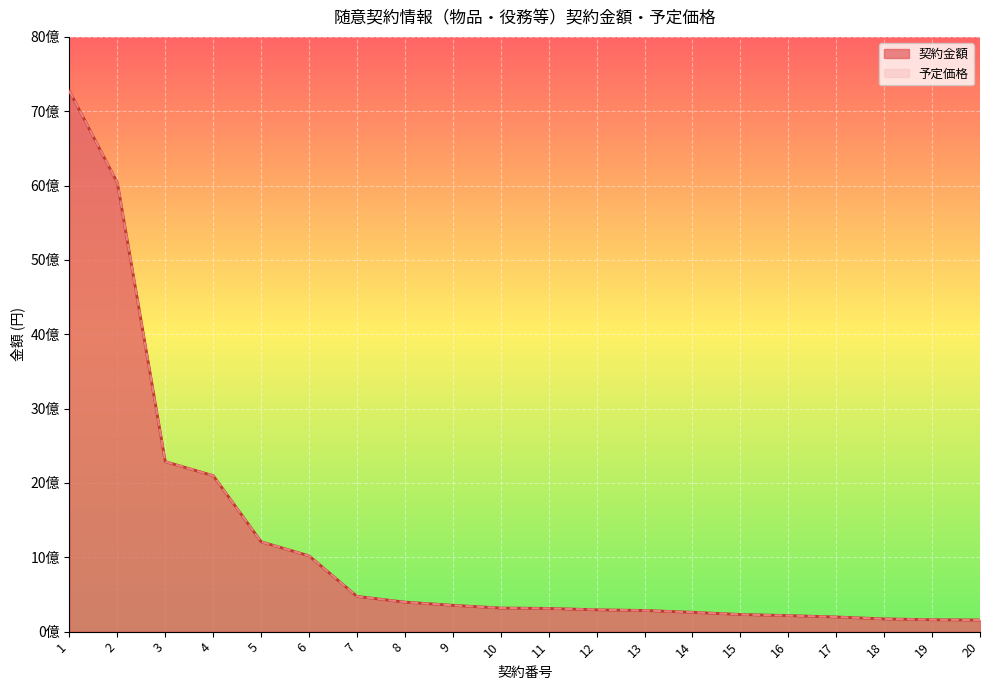

What are all the series names shown in the legend?

契約金額, 予定価格